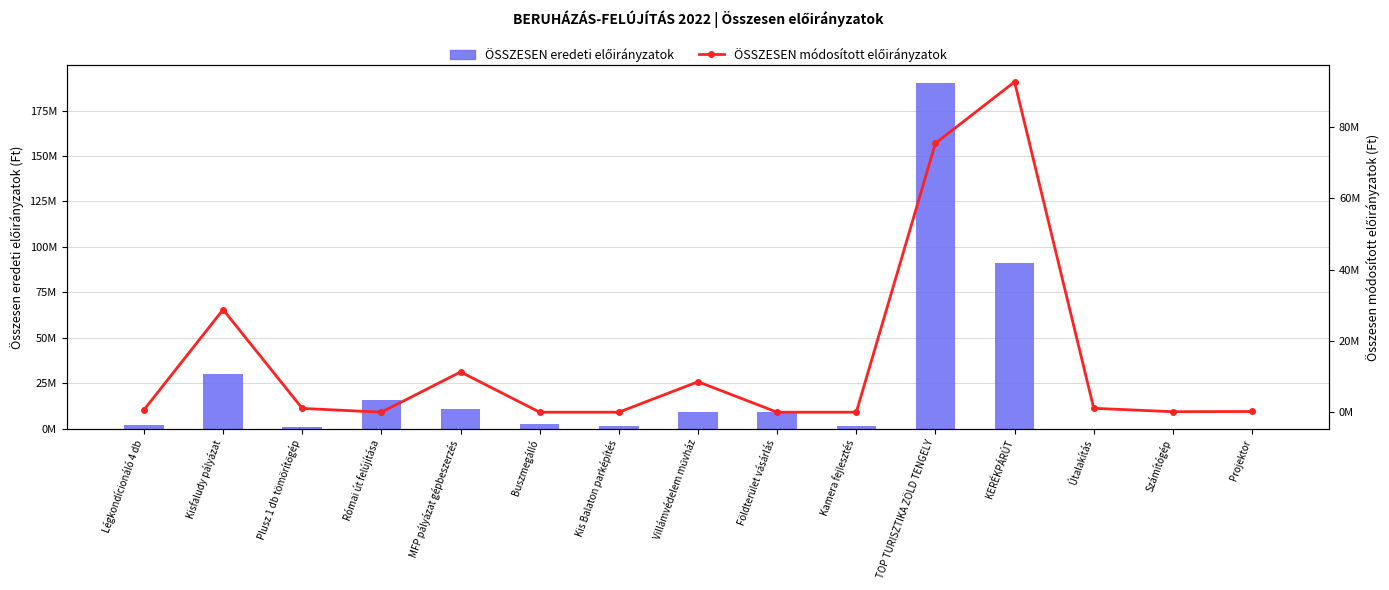

How many values in ÖSSZESEN eredeti előirányzatok are above zero?

12